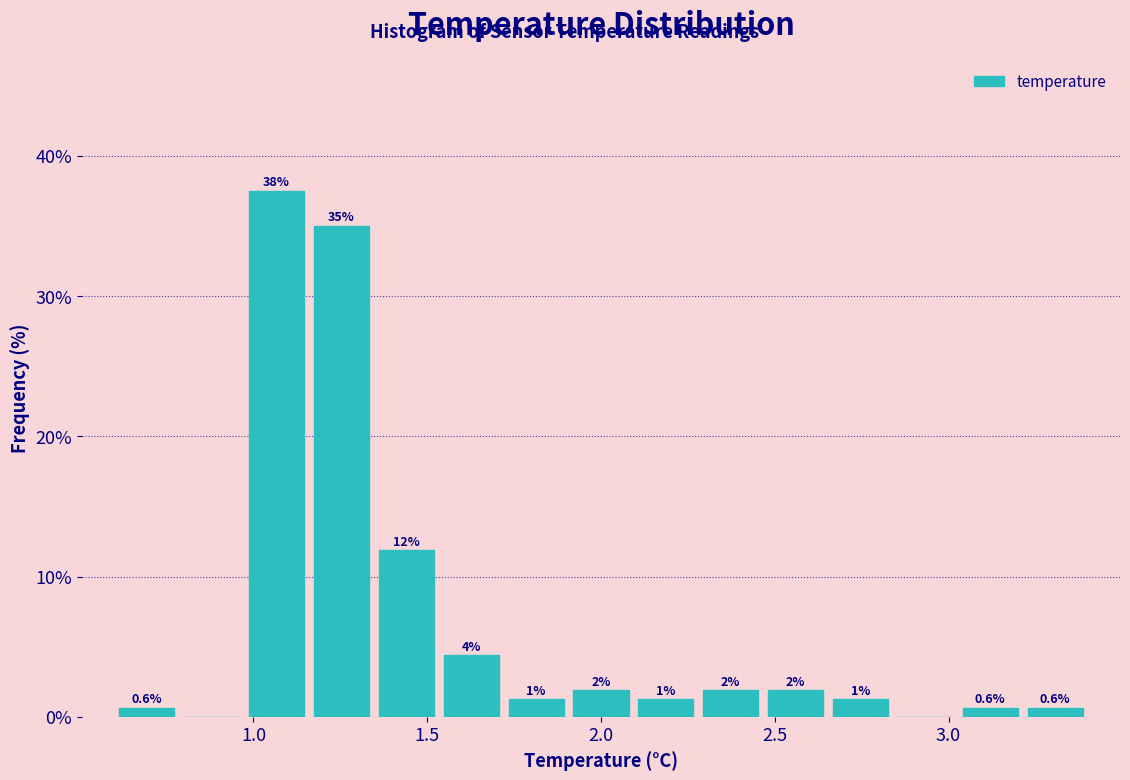

Around what value on the x-axis is the tallest bar? Give the approximate position of its centre, as read against the axis.

1.05